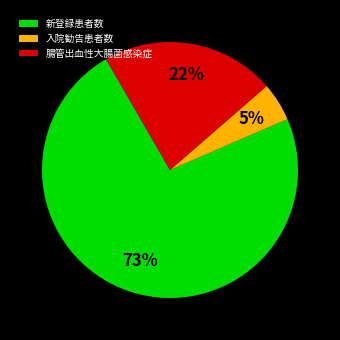

Which has a higher value, 新登録患者数 or 腸管出血性大腸菌感染症?

新登録患者数